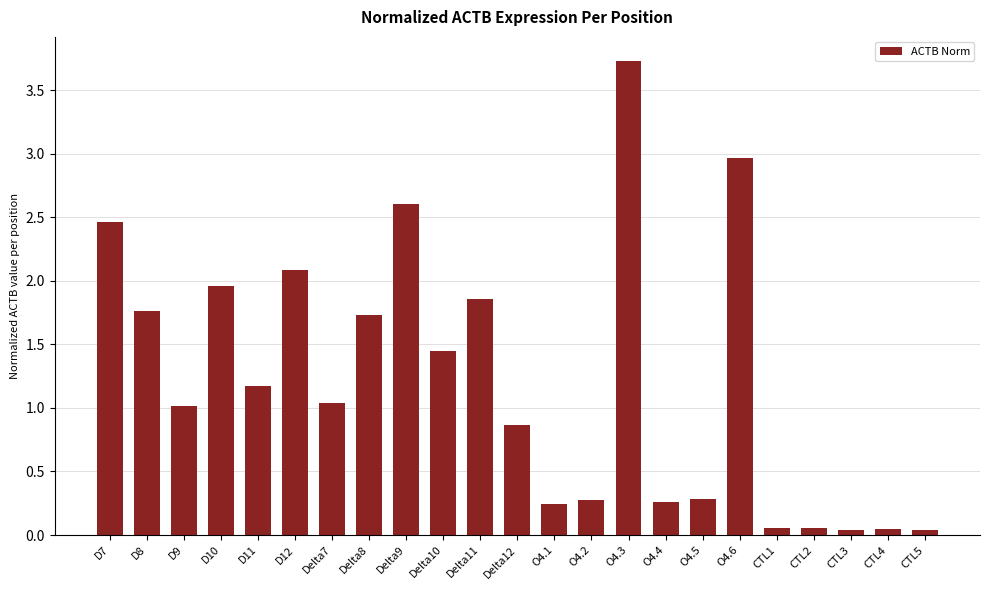

Is it true that the value at O4.6 is 3.0?

True